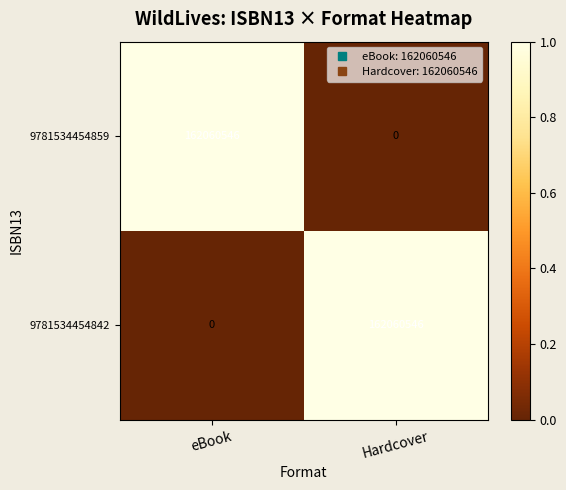

What is the difference between the highest and lowest values at Hardcover?

162060546